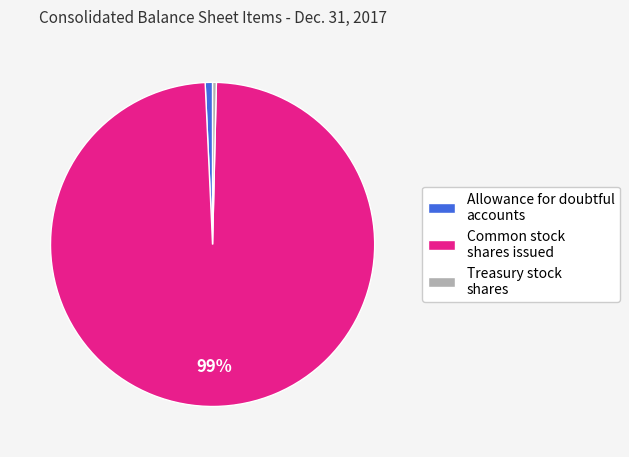

Count the number of slices in the pie.

3